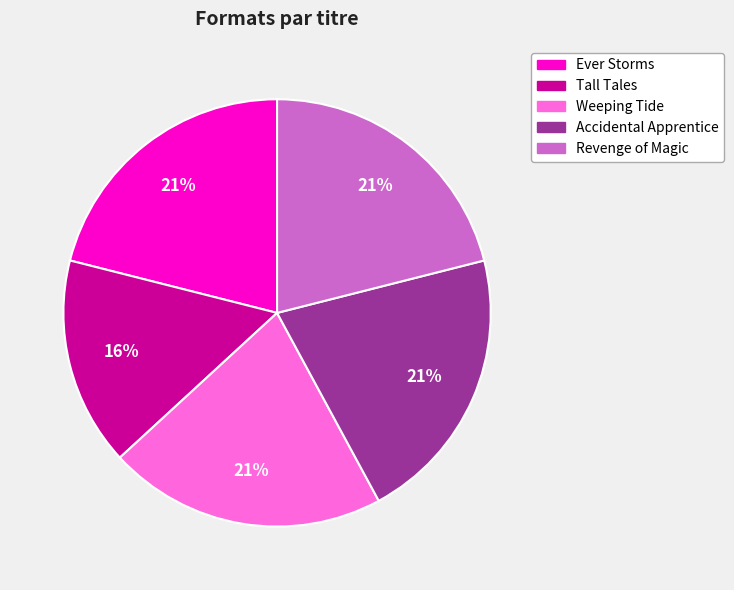

Which has a higher value, Ever Storms or Tall Tales?

Ever Storms